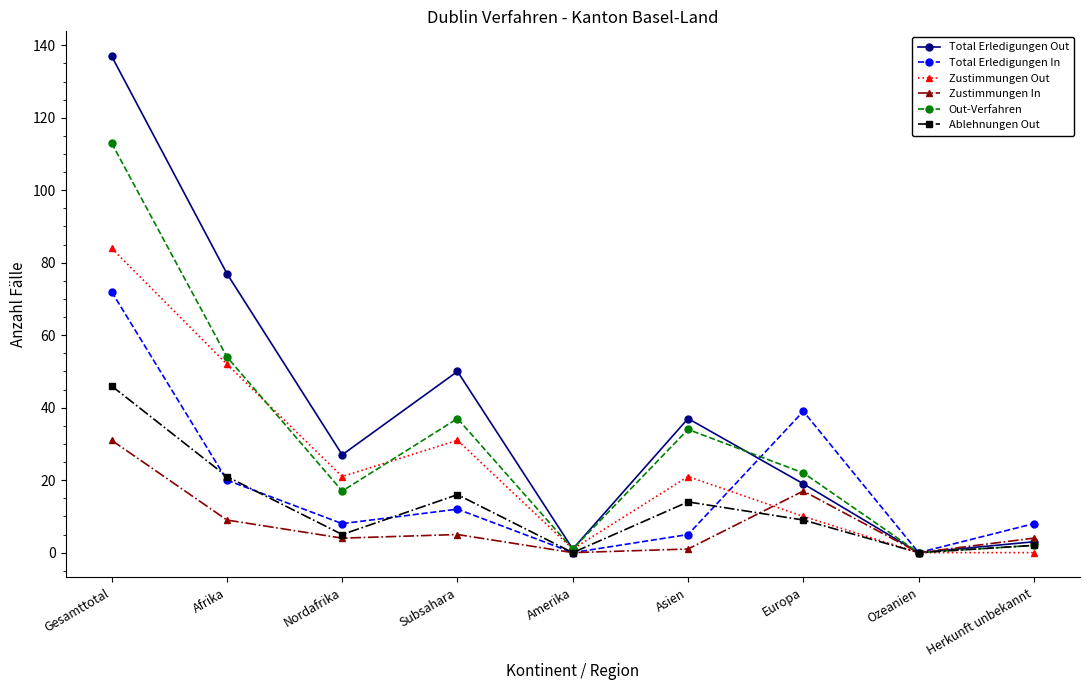

What is the label of the 6th point from the right?

Subsahara